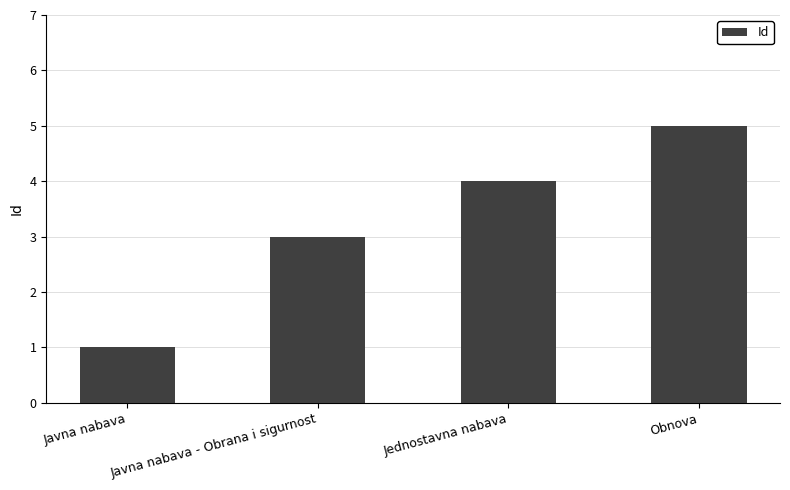

Reading right to left, transcribe all the data shown in this chart.

Obnova=5	Jednostavna nabava=4	Javna nabava - Obrana i sigurnost=3	Javna nabava=1